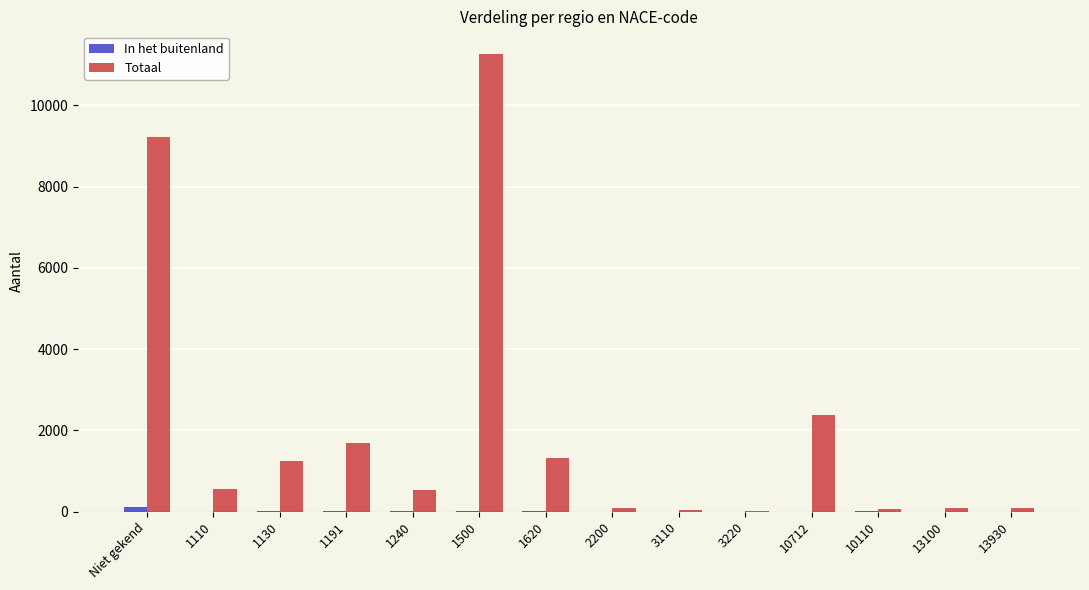

The Totaal series shows 73 at 10110. True or false?

True